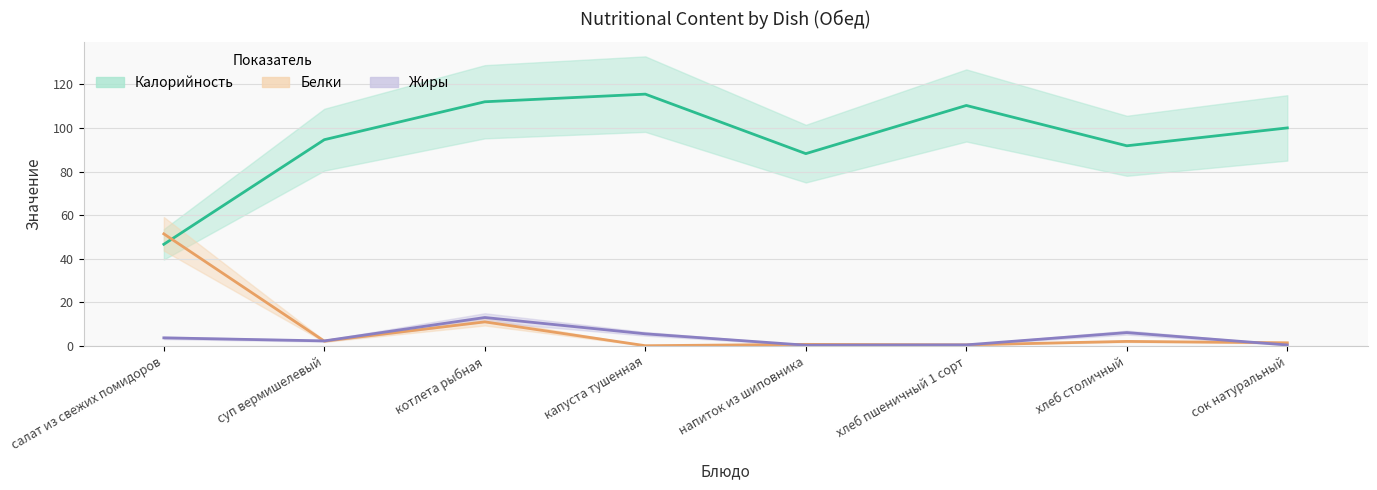

What is the total value across all series at капуста тушенная?

121.1